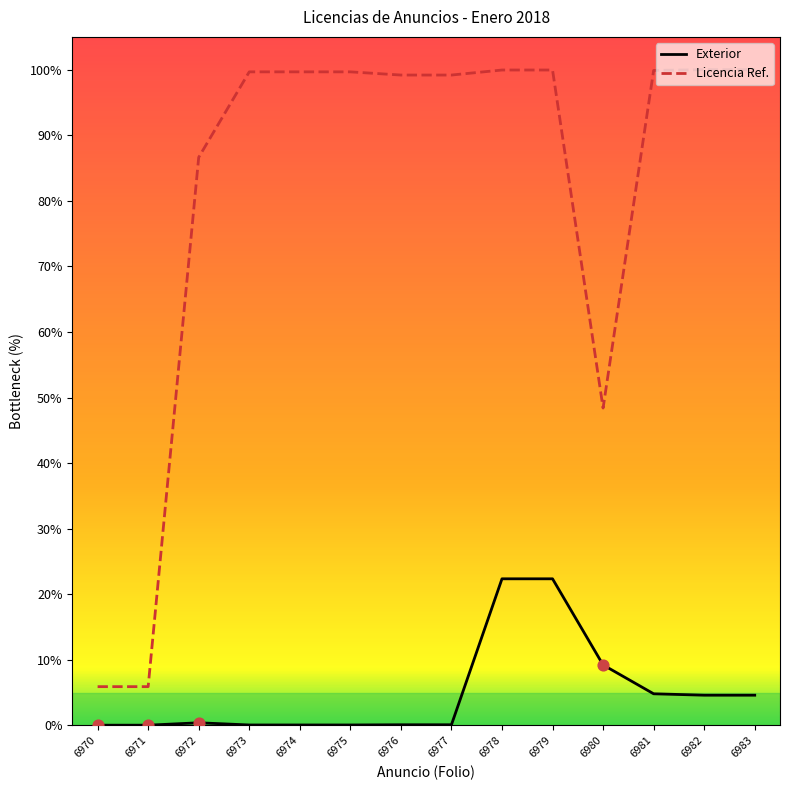

What is the total value across all series at 6974?

99.7